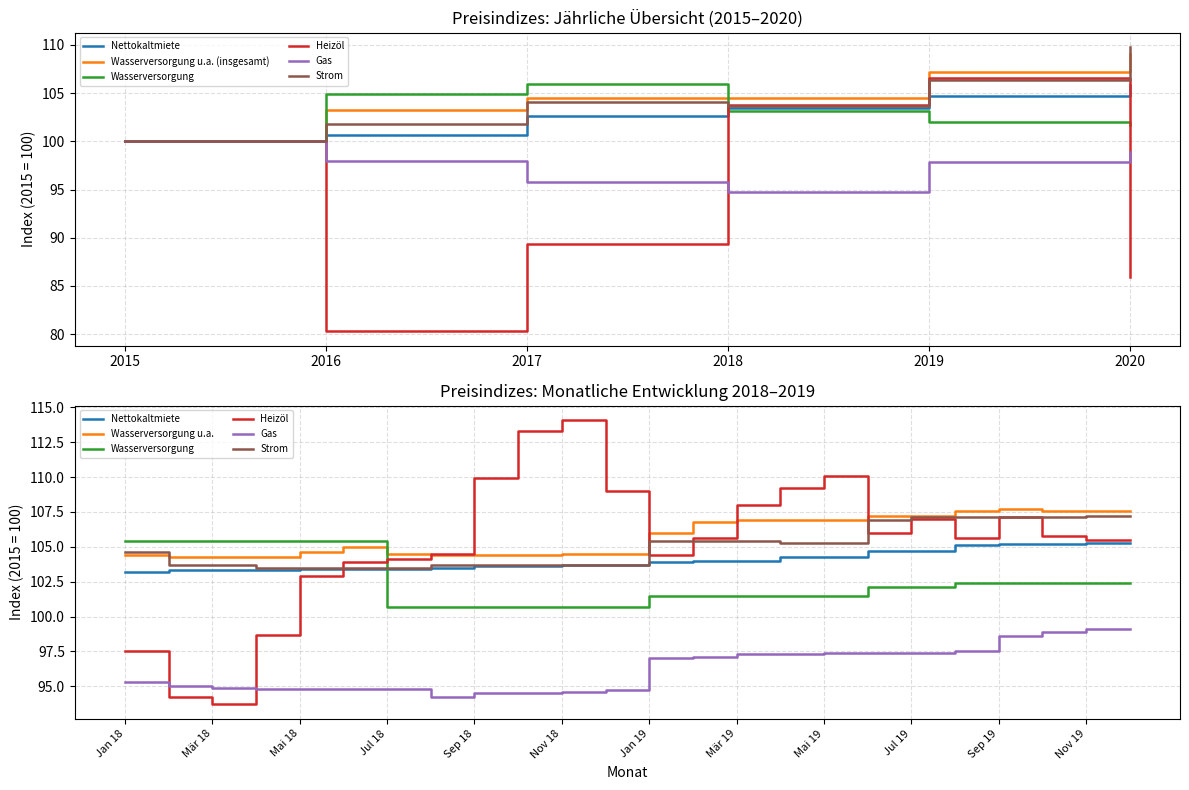

Rank the series by their maximum value, from highest to lowest.

Strom, Wasserversorgung u.a. (insgesamt), Heizöl, Wasserversorgung, Nettokaltmiete, Gas